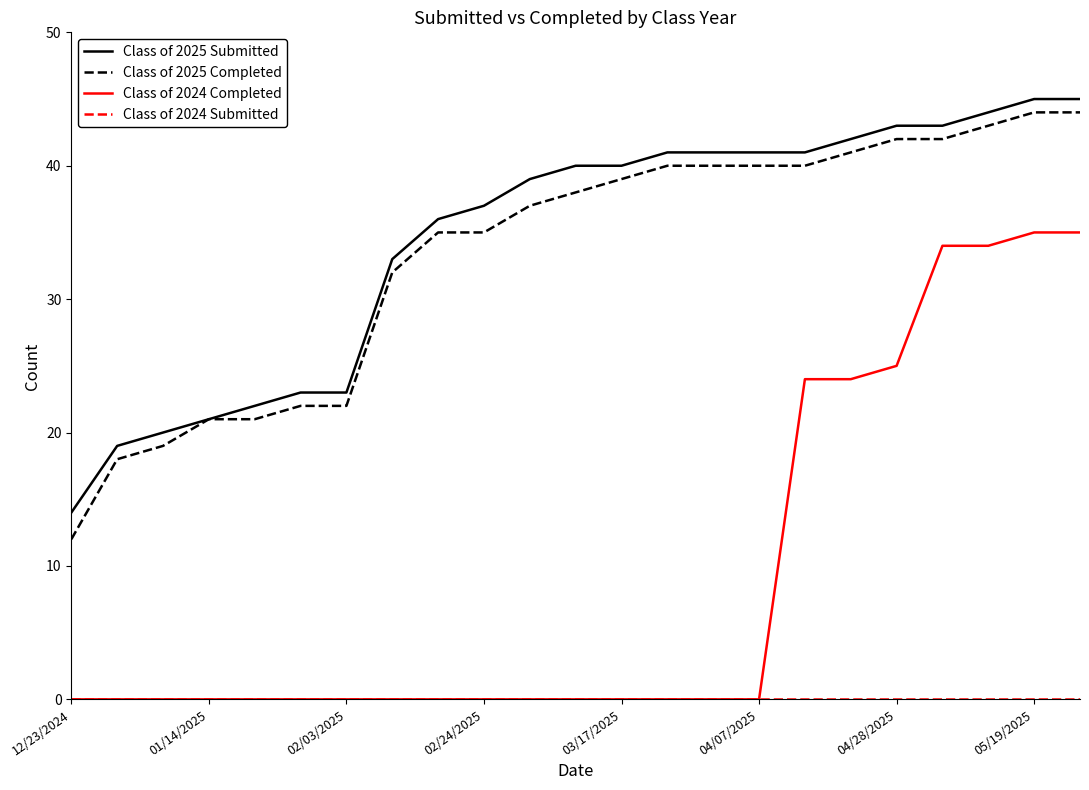

Count the number of categories in the chart.

23